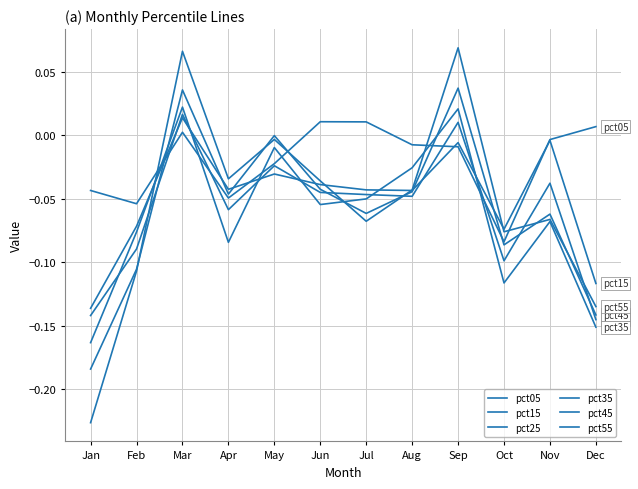

True or false: pct15 has a value of -0.1 at May.

False